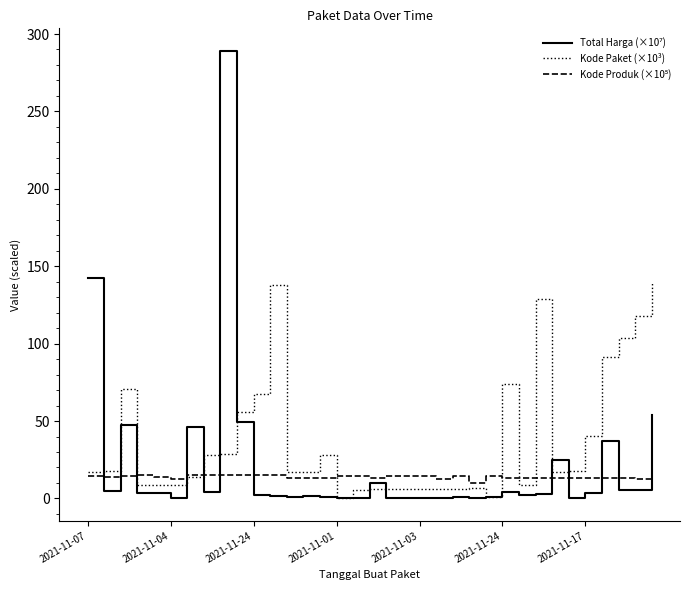

Which series has the largest total across all categories?

Kode Paket (×10³)